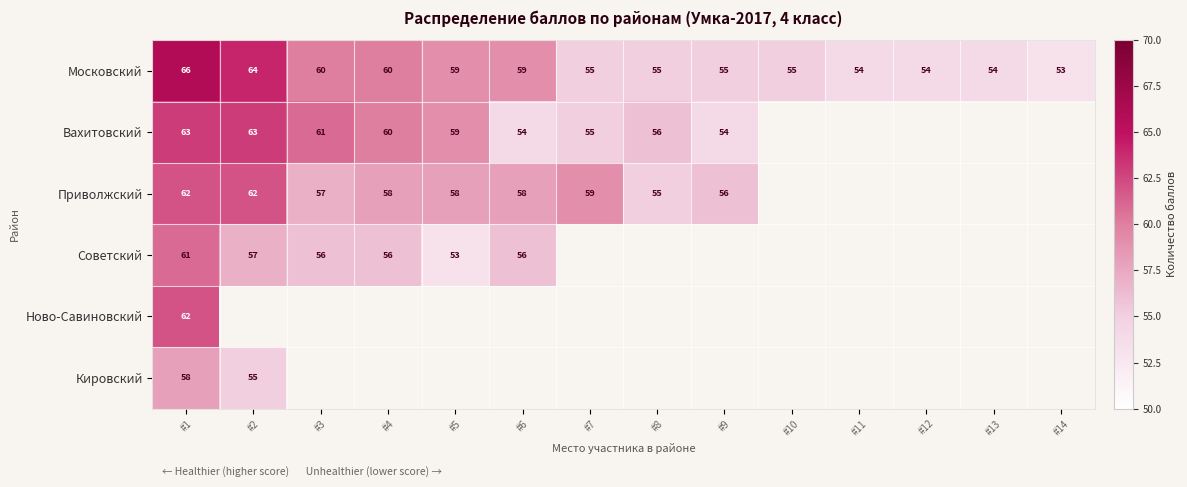

Where does the Московский series first go above 55?

#1